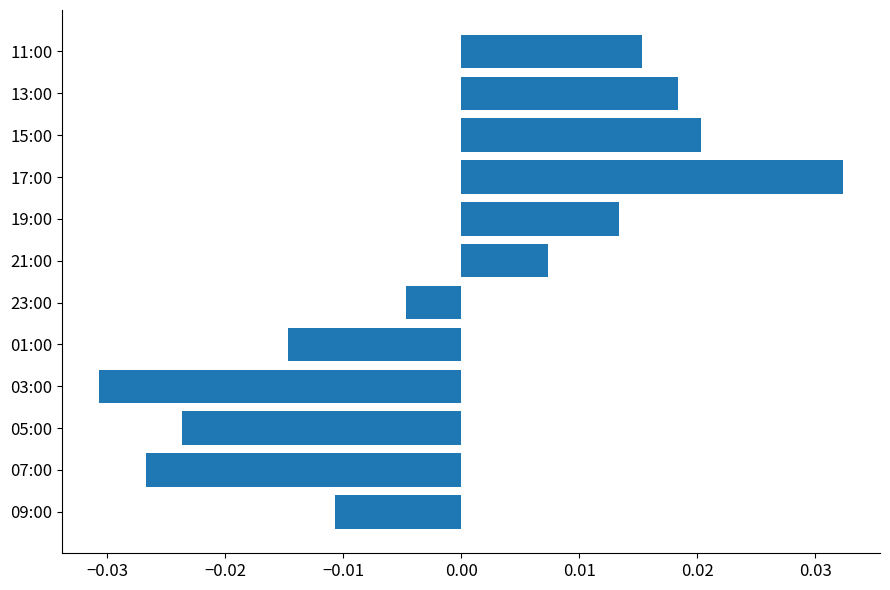

At which category does the chart reach its minimum across all series?

03:00